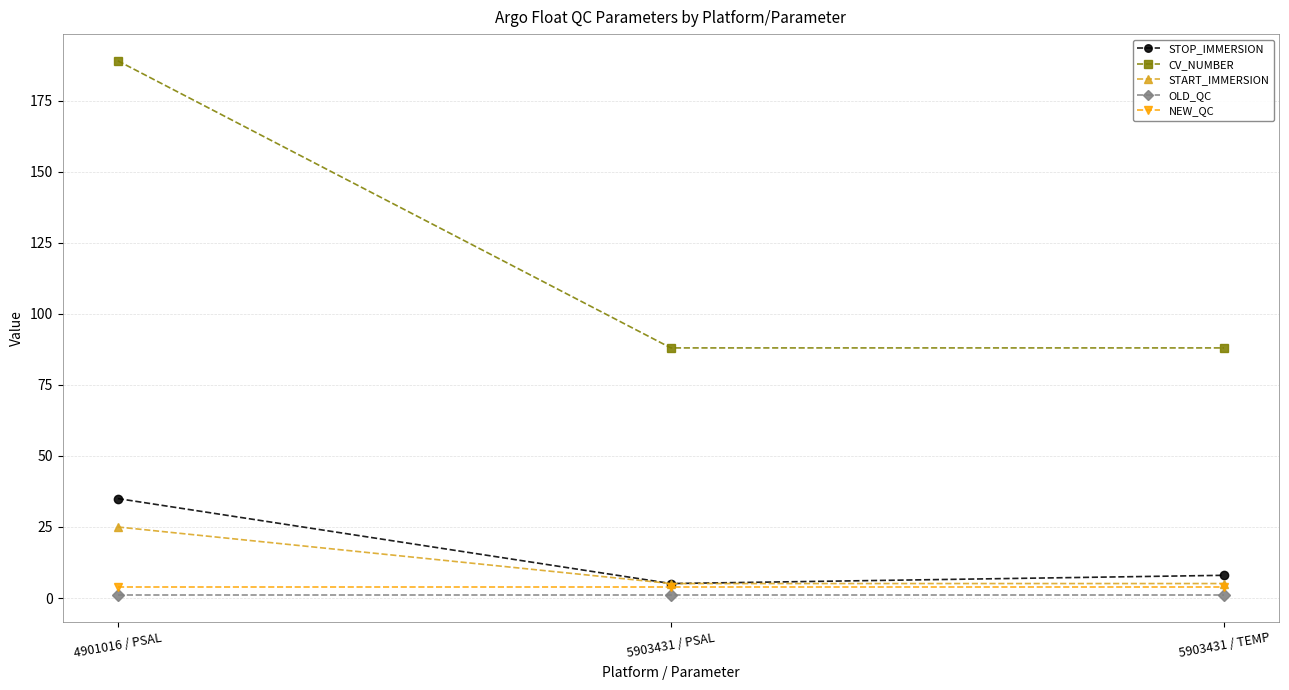

At which category is the sum across all series the highest?

4901016 / PSAL